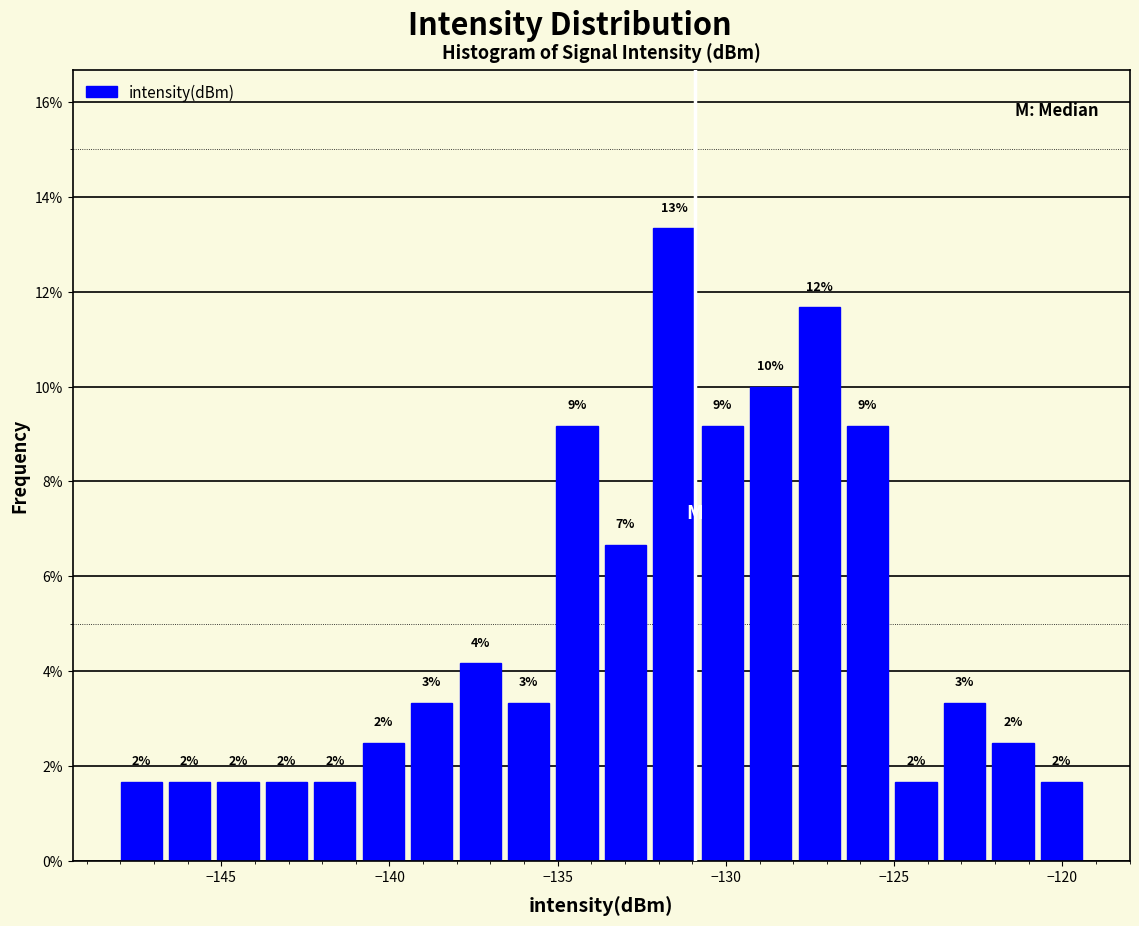

Read against the x-axis, roughly where is the centre of the tallest bar?

-131.5